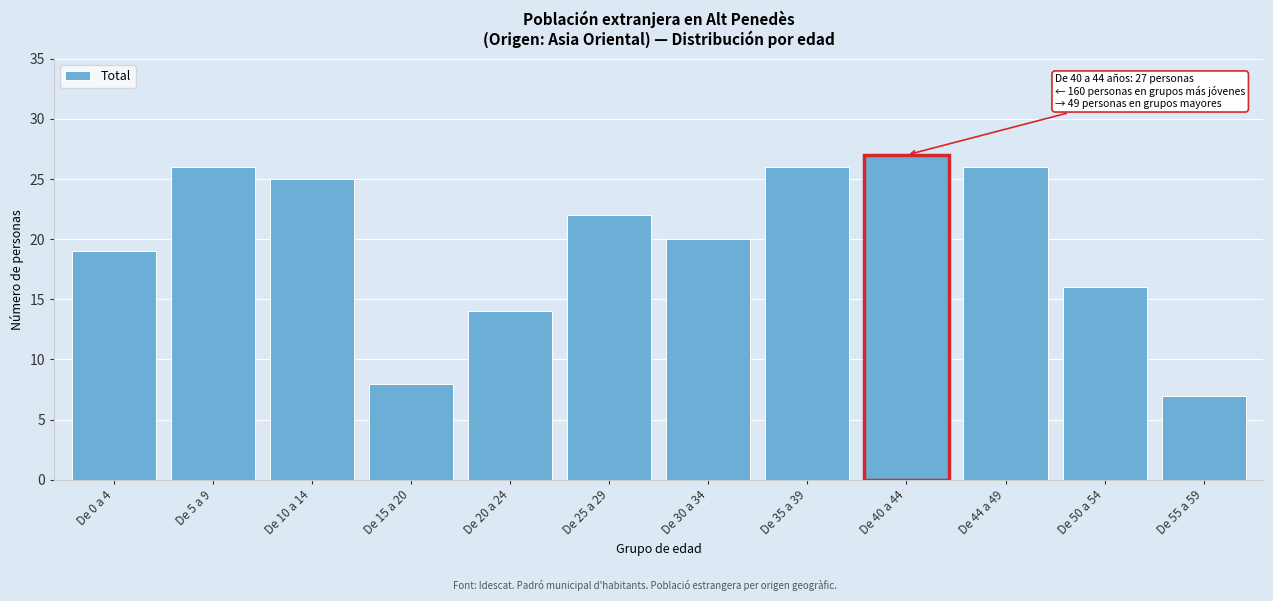

Reading left to right, list all the values displayed in this chart.

De 0 a 4=19	De 5 a 9=26	De 10 a 14=25	De 15 a 20=8	De 20 a 24=14	De 25 a 29=22	De 30 a 34=20	De 35 a 39=26	De 40 a 44=27	De 44 a 49=26	De 50 a 54=16	De 55 a 59=7